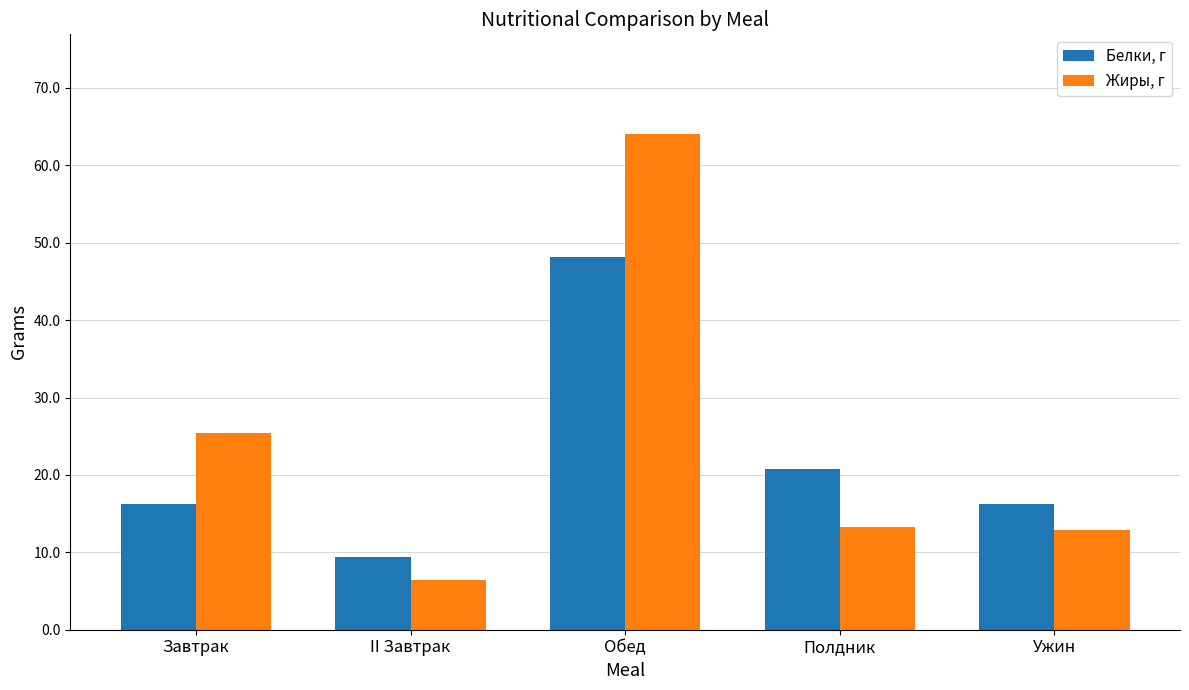

At which category does the chart reach its minimum across all series?

II Завтрак